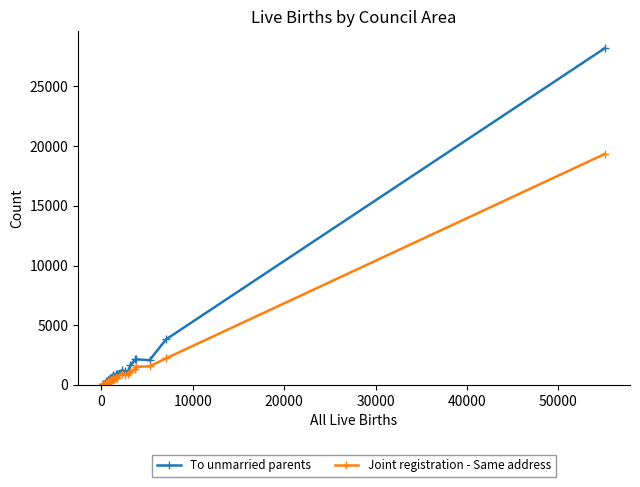

Which series has the largest range (max minus min)?

To unmarried parents